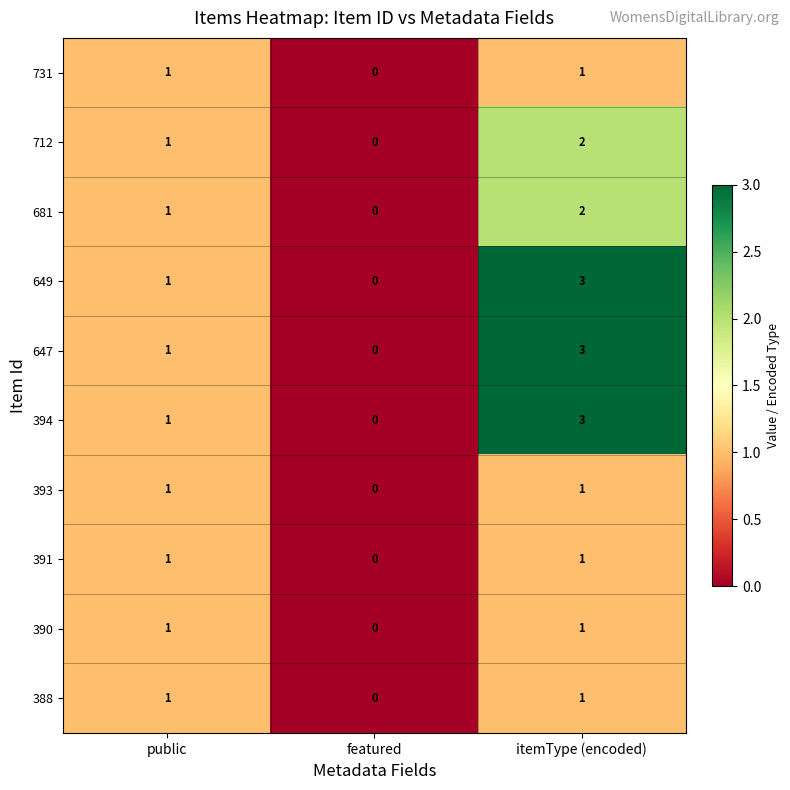

What is the total value across all series at public?

10